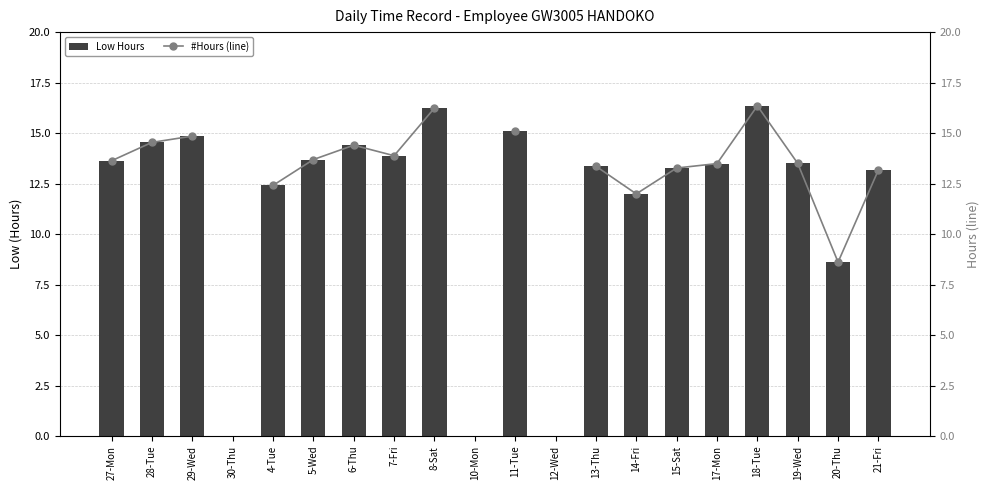

What is the average value of the Low Hours series?

11.6